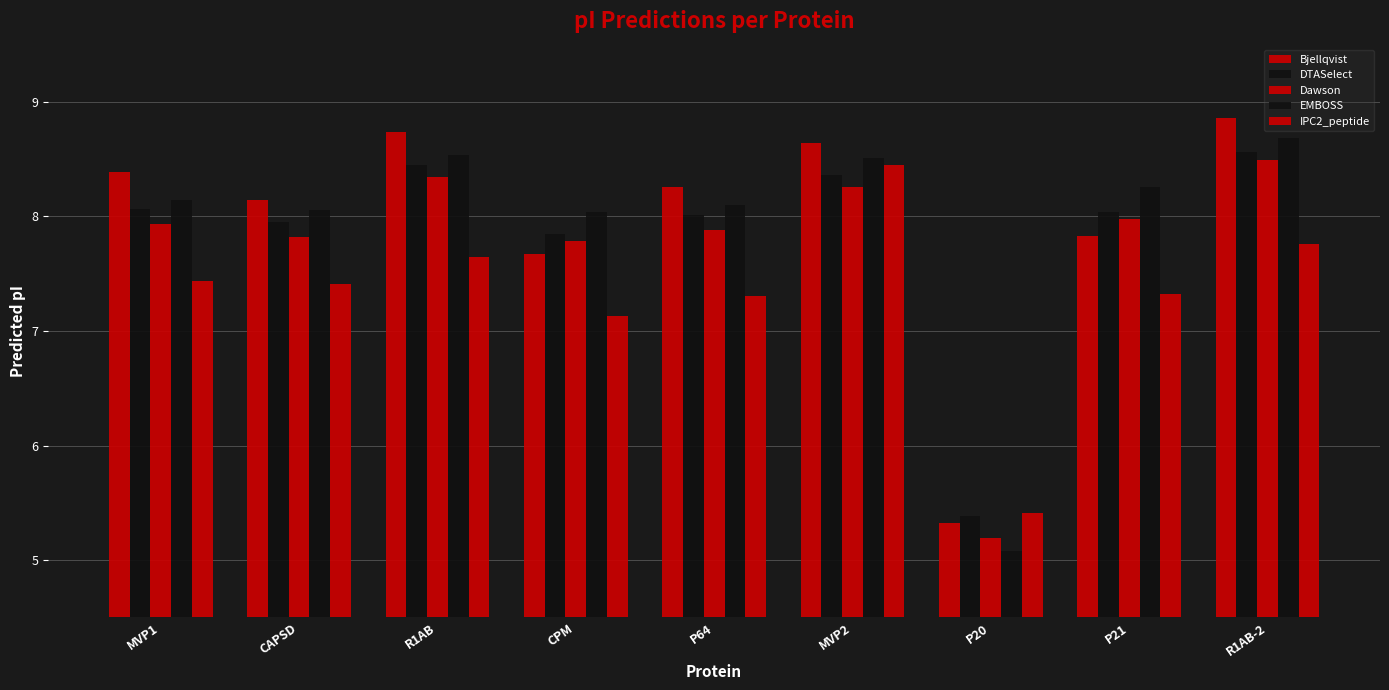

Reading left to right, extract all data points from this chart.

Bjellqvist: 8.4	8.1	8.7	7.7	8.3	8.6	5.3	7.8	8.9
DTASelect: 8.1	8.0	8.4	7.8	8.0	8.4	5.4	8.0	8.6
Dawson: 7.9	7.8	8.3	7.8	7.9	8.3	5.2	8.0	8.5
EMBOSS: 8.1	8.1	8.5	8.0	8.1	8.5	5.1	8.3	8.7
IPC2_peptide: 7.4	7.4	7.6	7.1	7.3	8.4	5.4	7.3	7.8